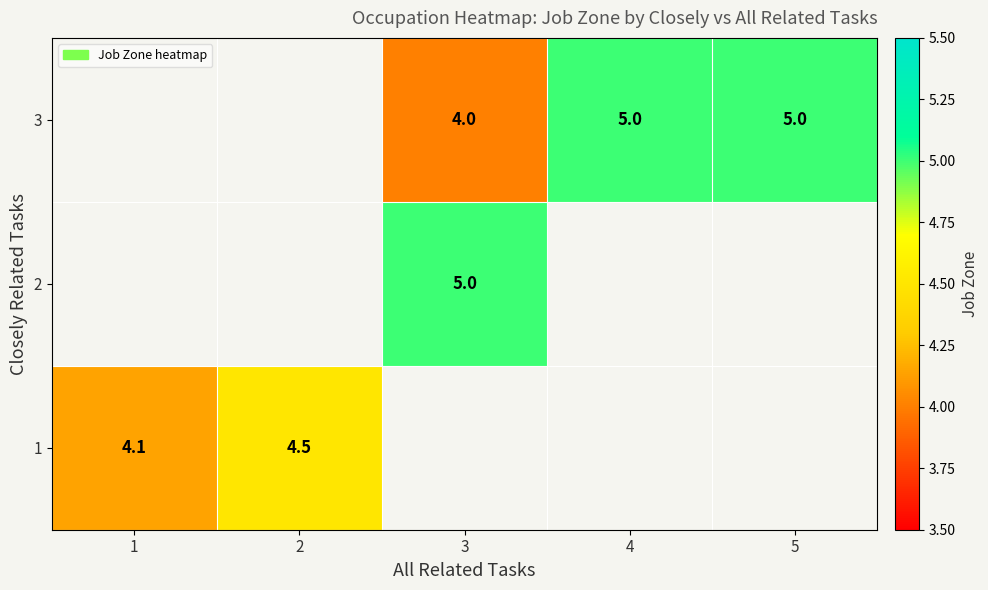

True or false: 3 has a value of 4.0 at 3.

True